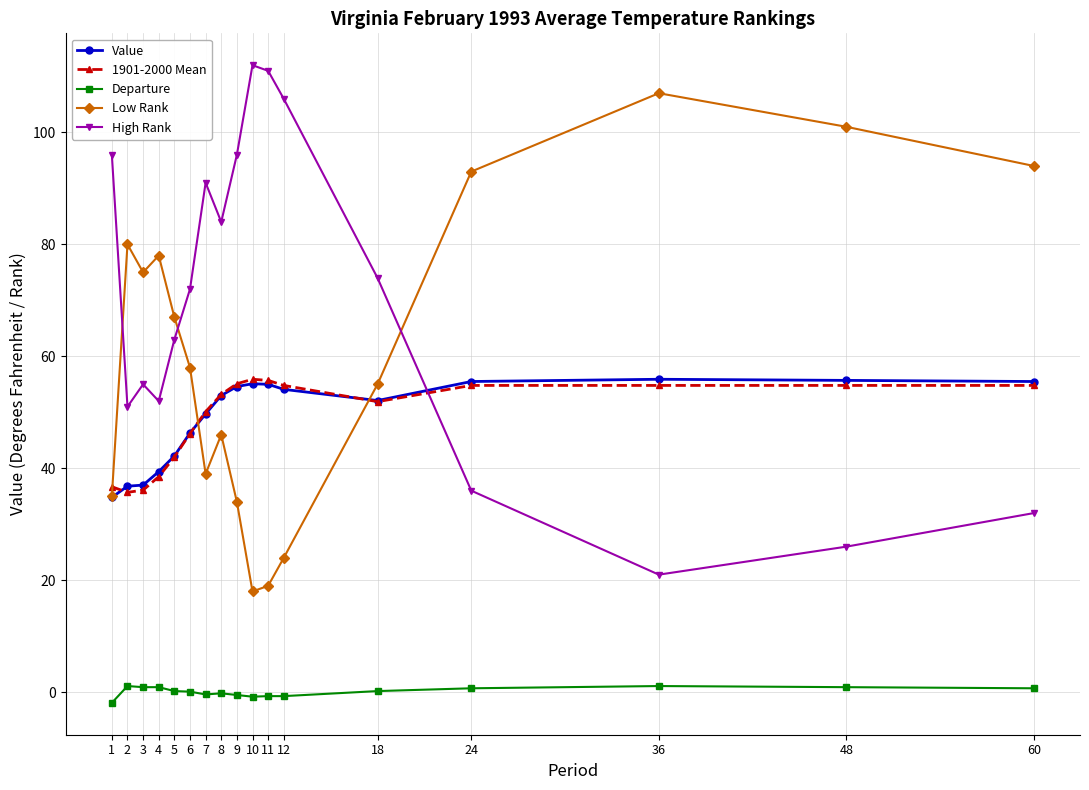

Is it true that Value equals 31.5 at 12?

False